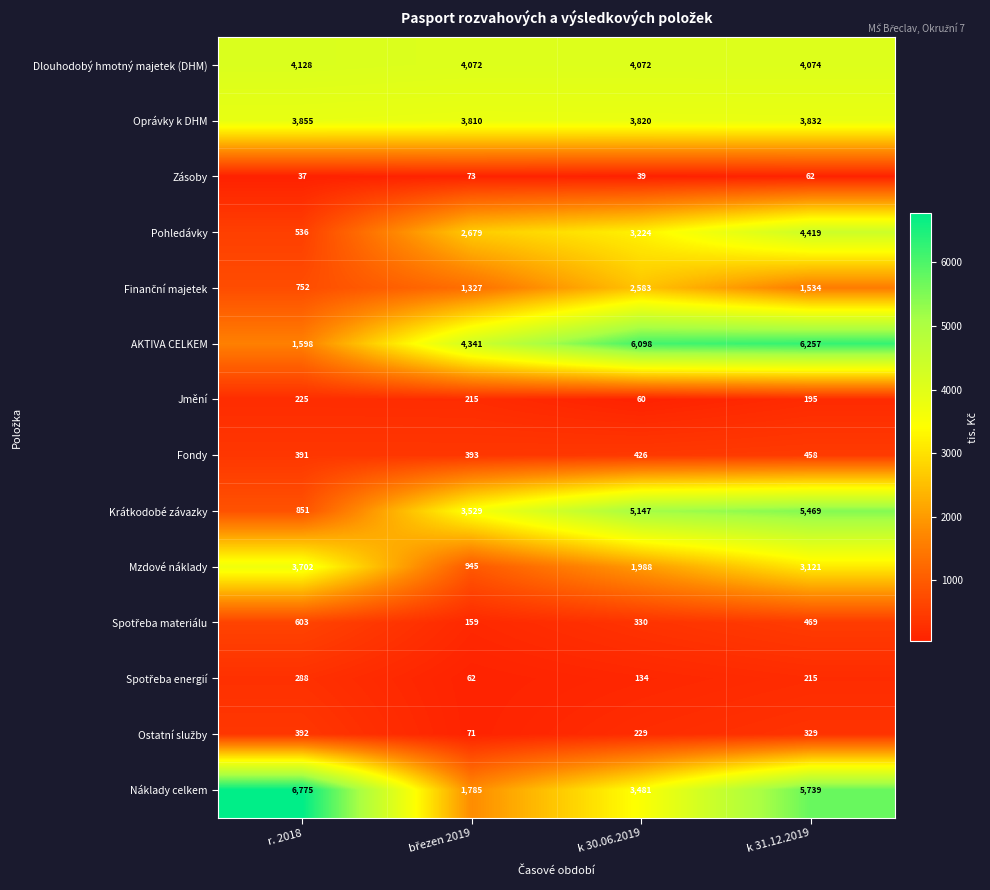

At which category is the sum across all series the highest?

k 31.12.2019